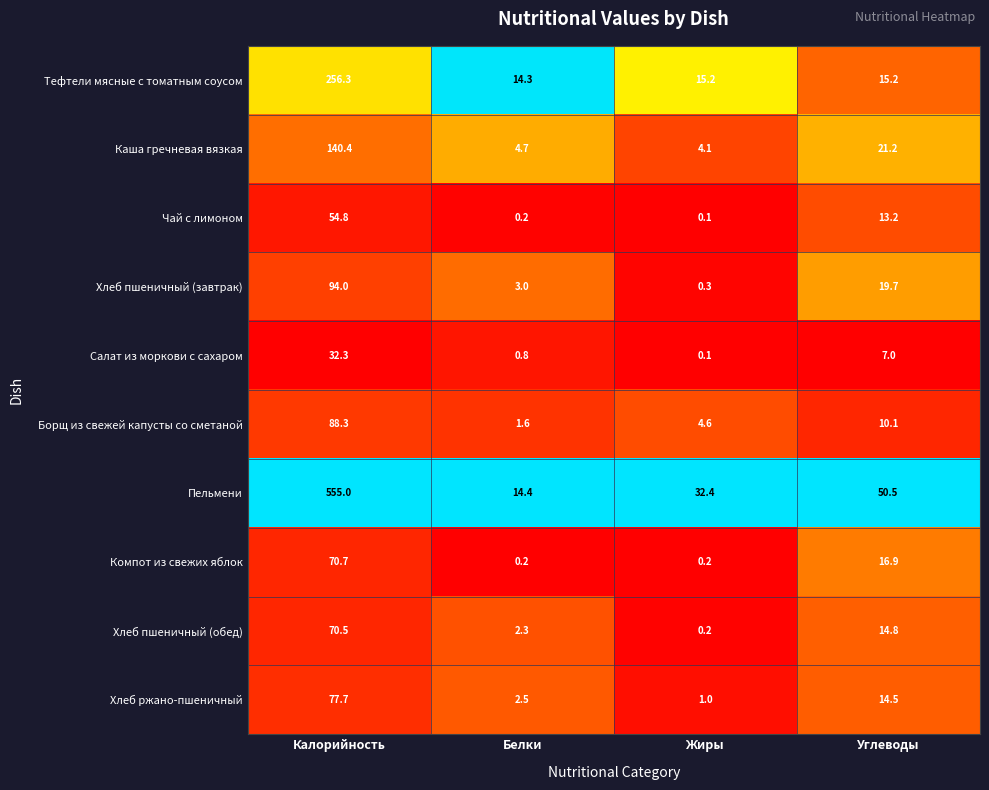

What is the greatest value displayed?

555.0